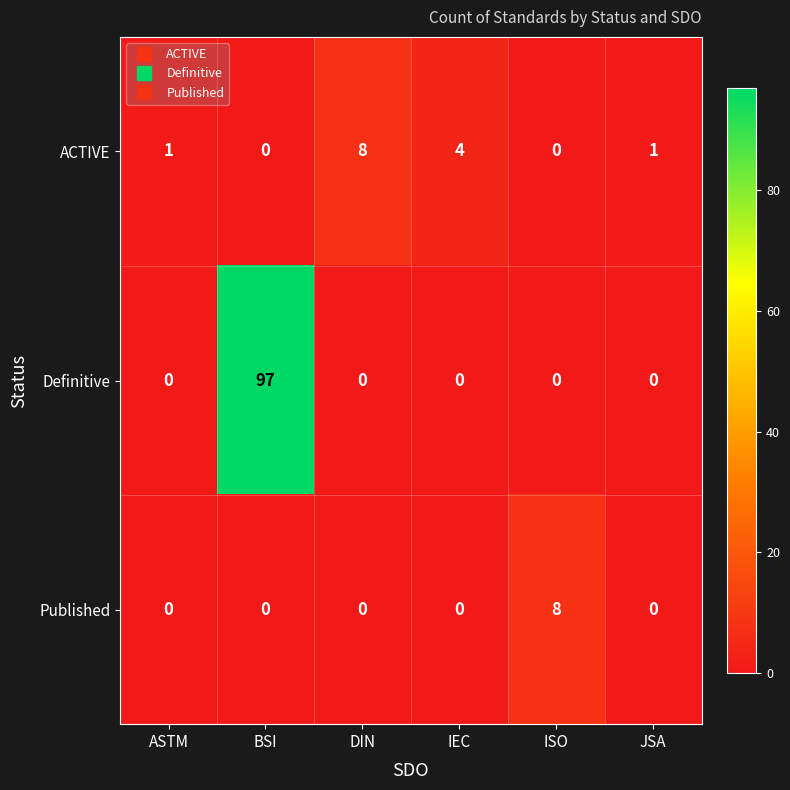

At how many categories does at least one series exceed 41?

1